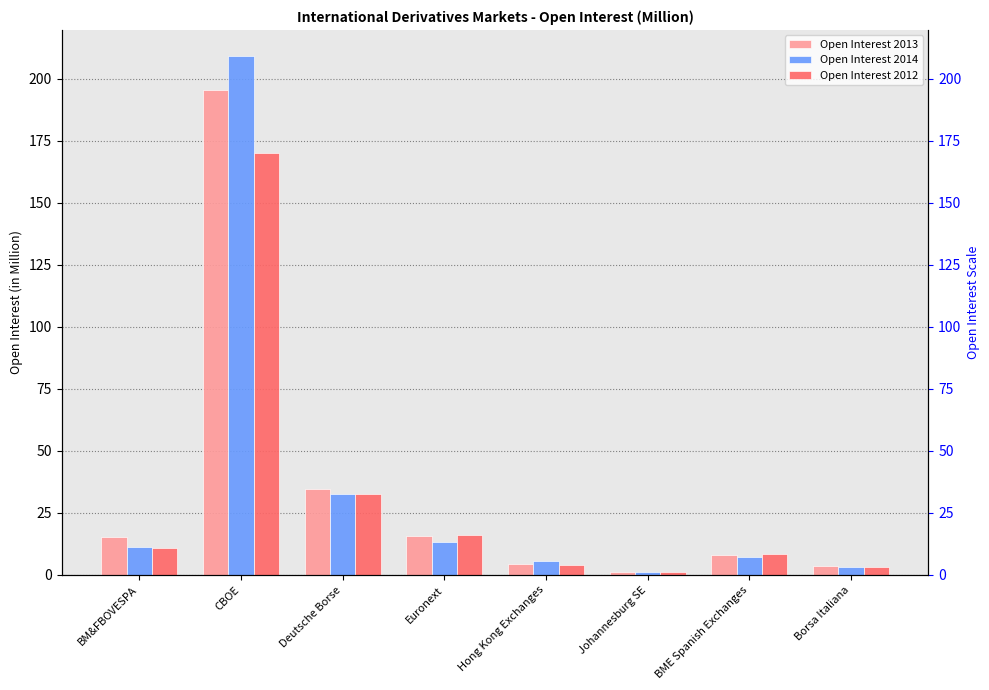

Read the Open Interest 2013 value at BME Spanish Exchanges.

8.2